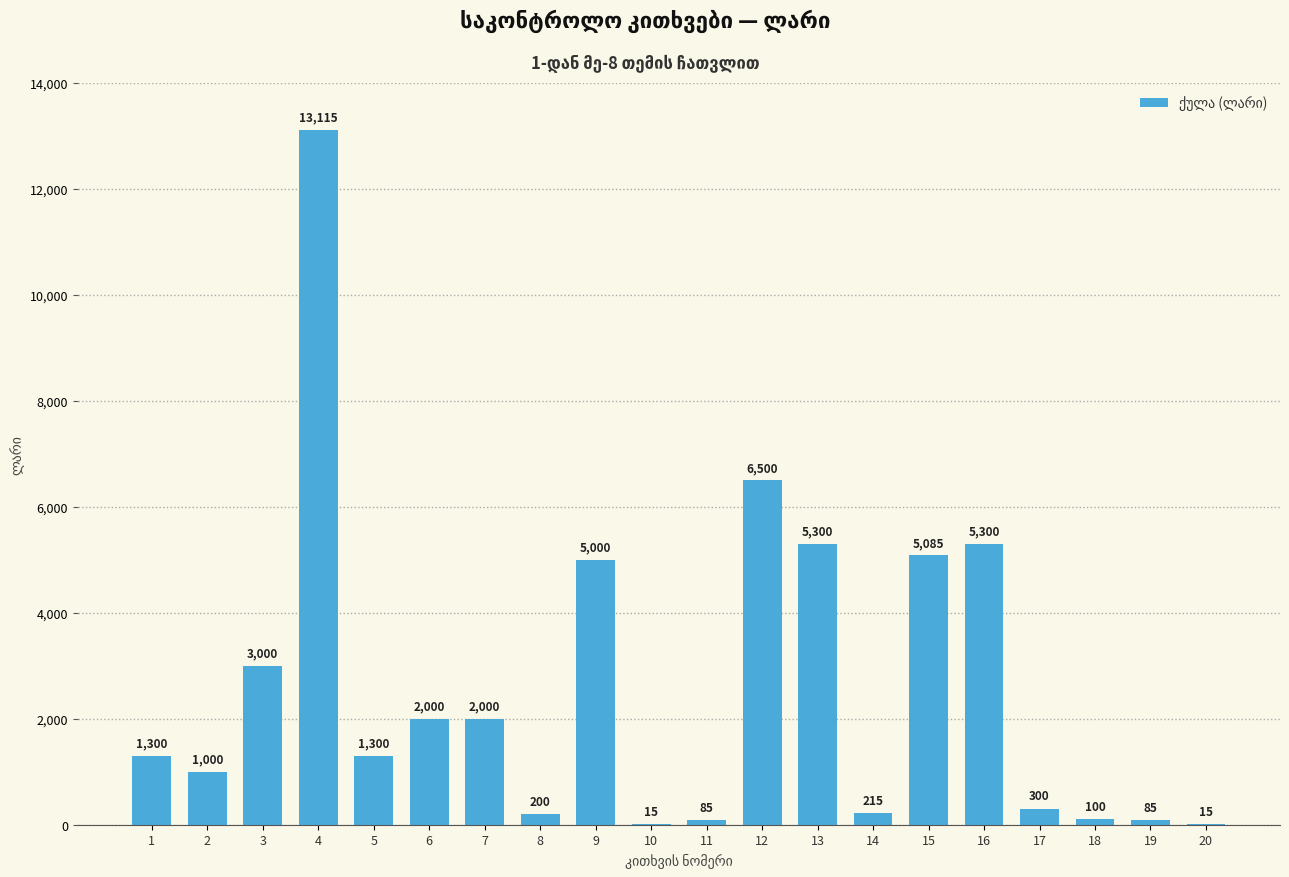

True or false: the data shows 5300 at 16.

True